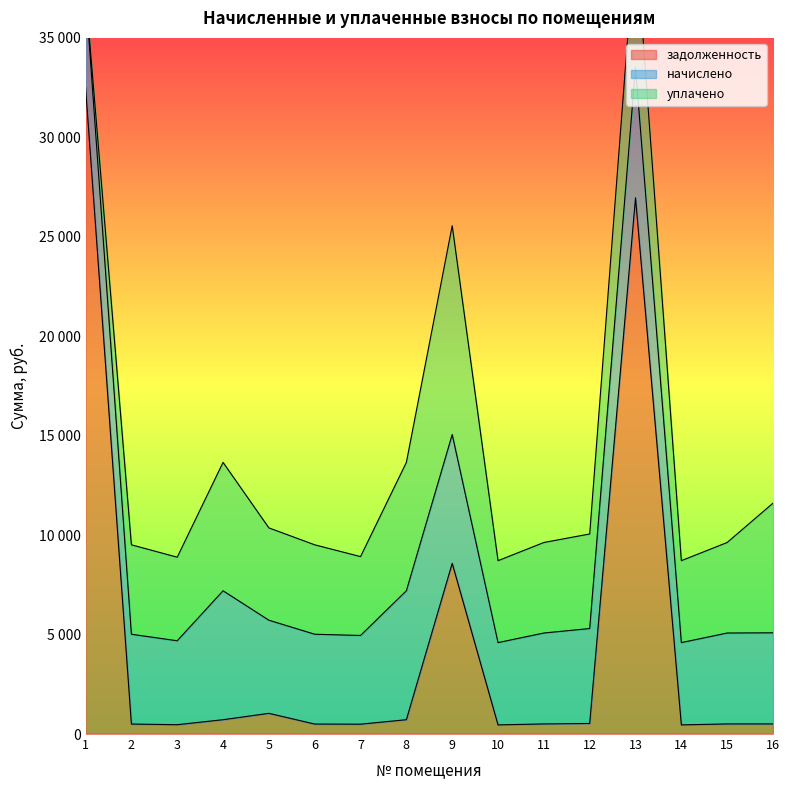

Which label corresponds to the largest value in the chart?

1